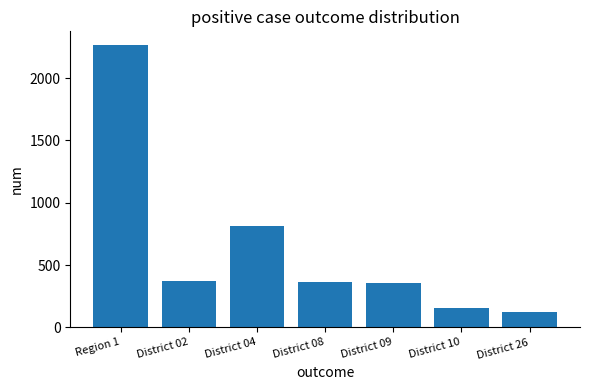

The chart shows a value of 156 at District 10. True or false?

True